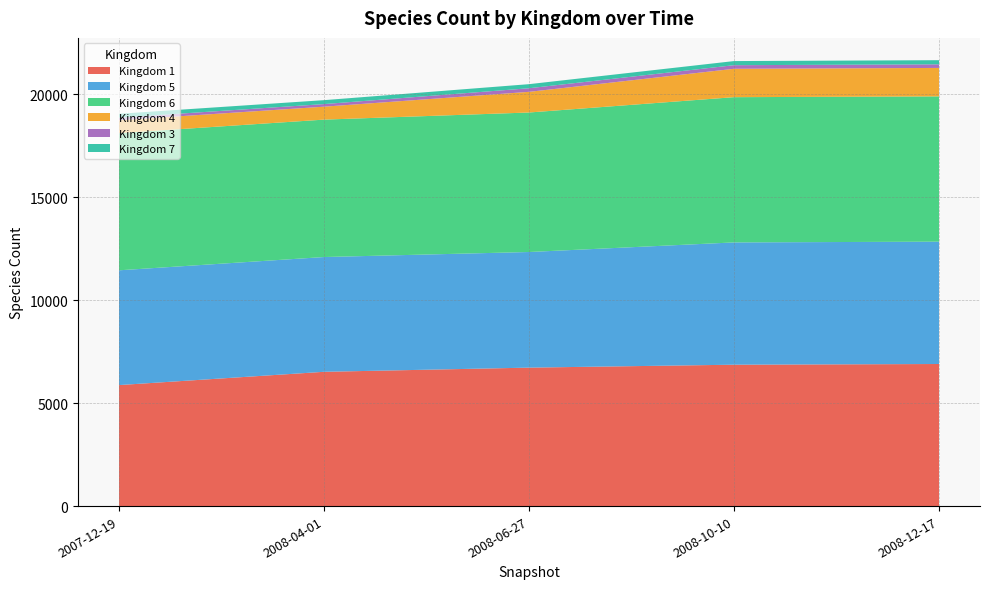

Reading left to right, extract all data points from this chart.

1: 5880	6525	6728	6870	6904
5: 5577	5577	5618	5942	5945
6: 6665	6677	6779	7058	7059
4: 626	629	1004	1379	1383
3: 126	126	175	175	175
7: 189	191	198	200	201